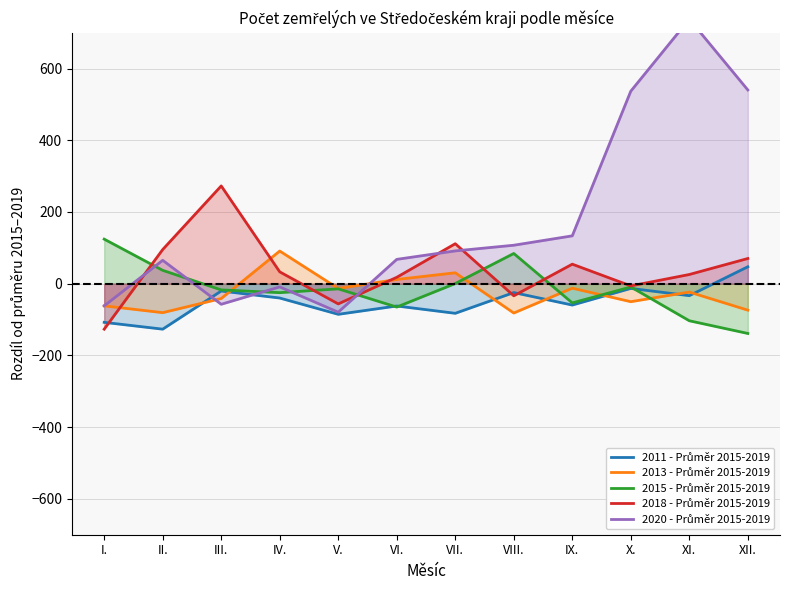

True or false: 2020 - Průměr 2015-2019 and 2011 - Průměr 2015-2019 intersect in this chart.

True